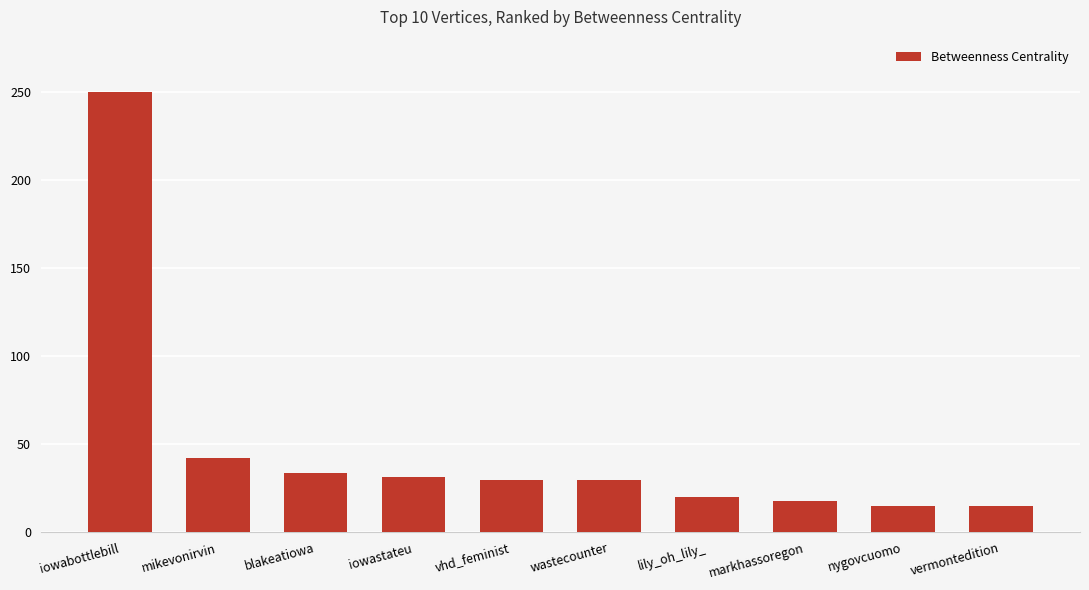

What is the value of the 9th bar from the left?

15.2